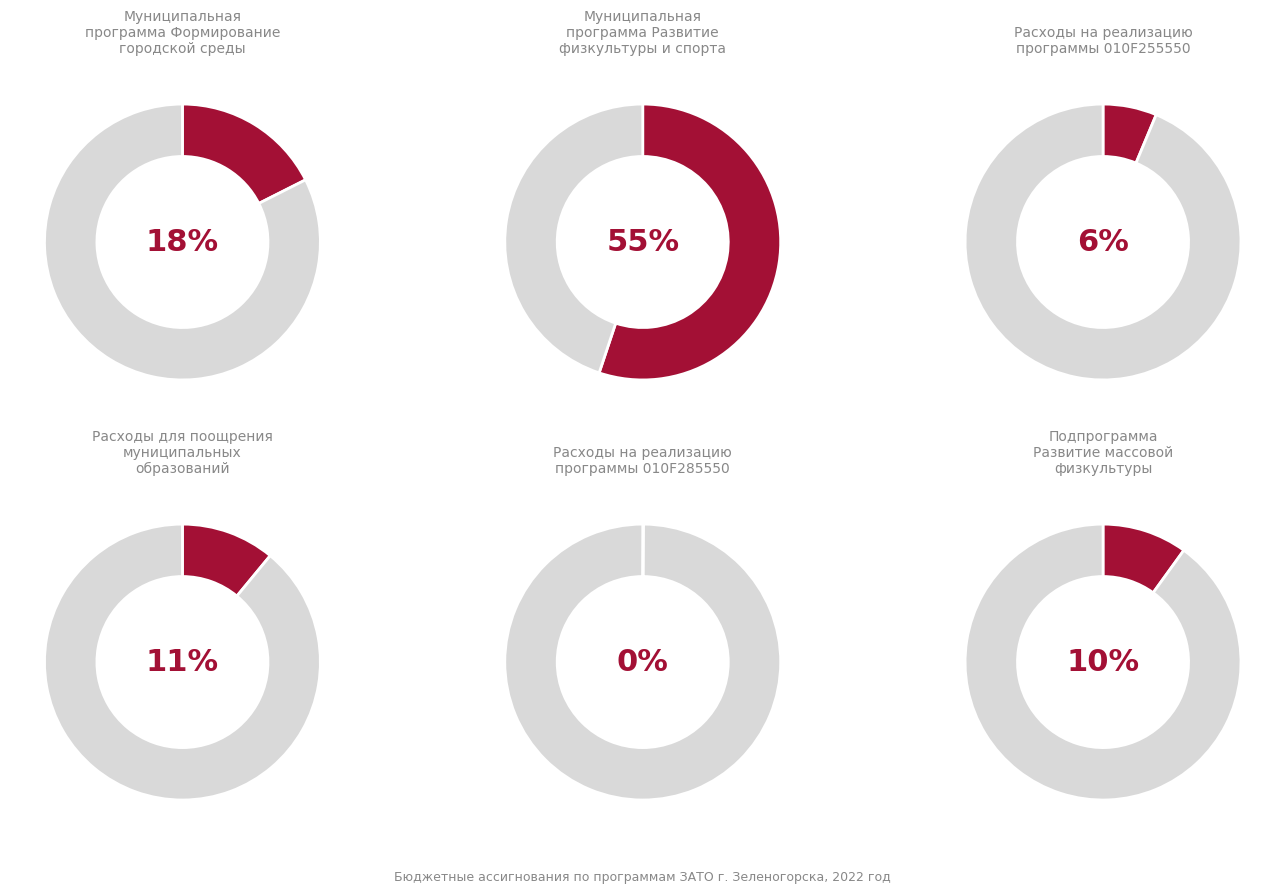

How many slices are in this pie chart?

6